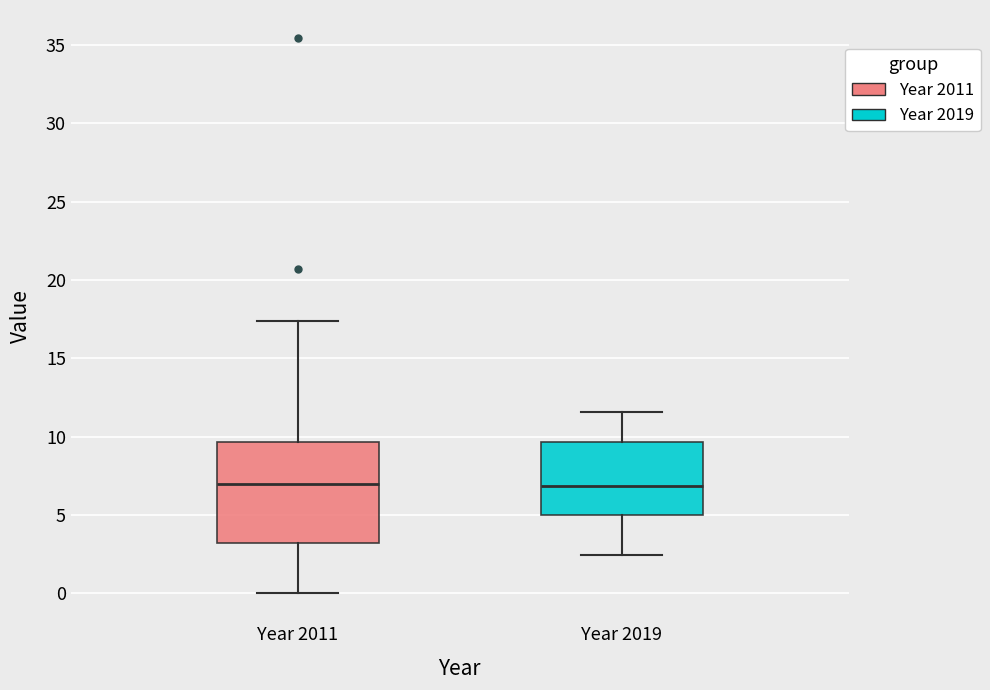

Which box is the tallest, from its lower edge to its upper edge?

Year 2011